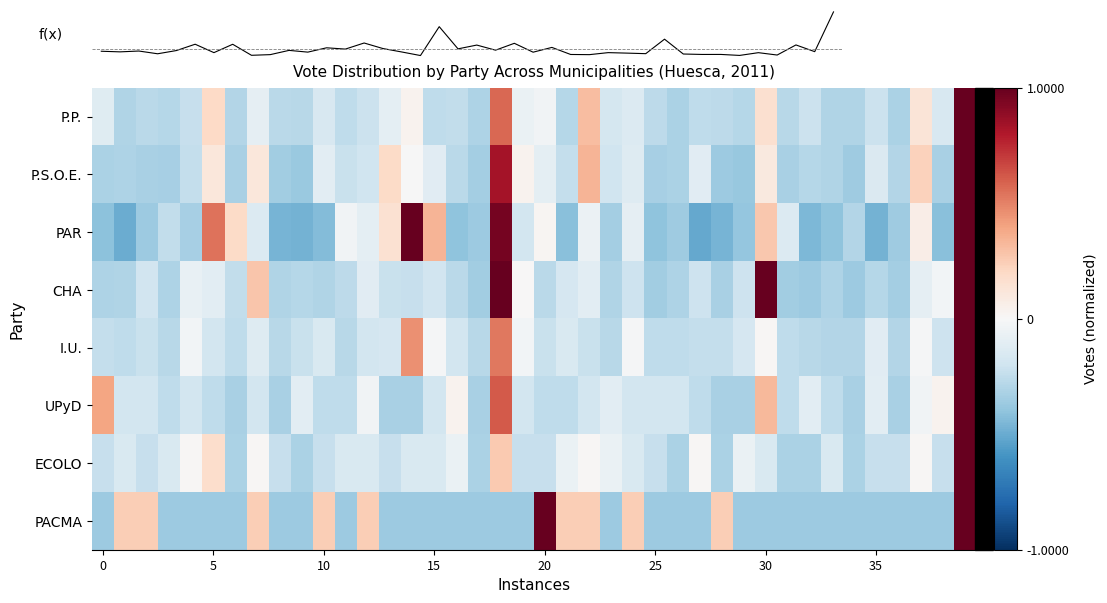

What is the average value of the UPyD series?

-0.1